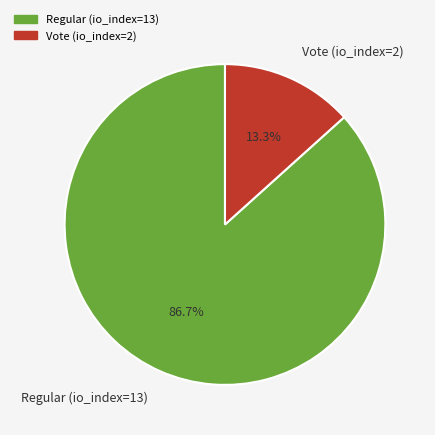

Approximately how many times larger is the value at Regular (io_index=13) compared to Vote (io_index=2)?

6.5